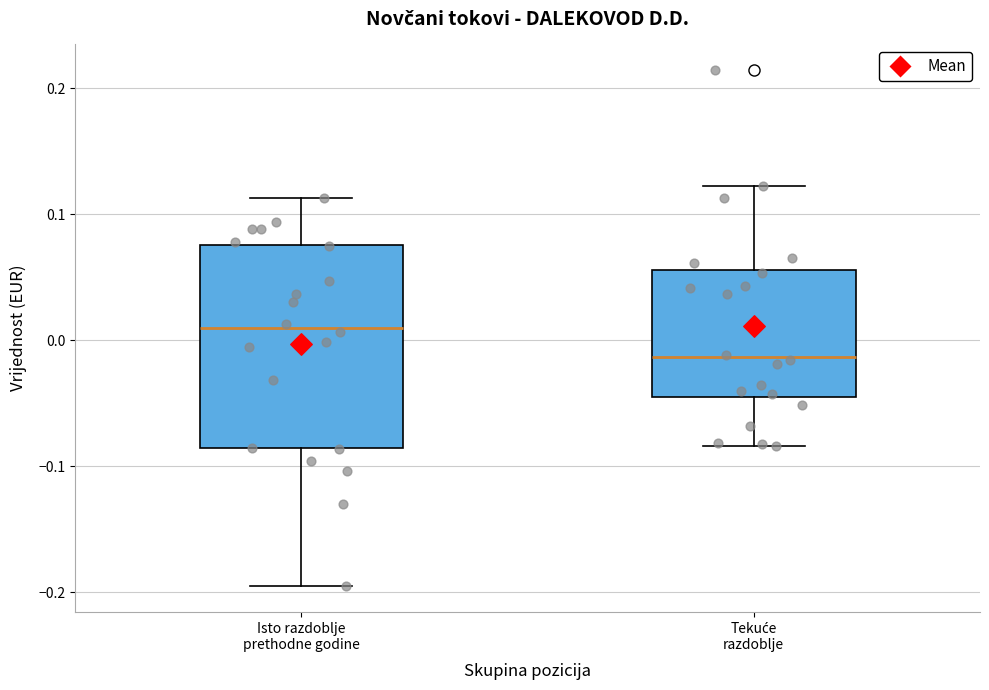

Reading left to right, read every box against the y-axis: the position of its median line, the range the box covers, and the ends of its whiskers. The values are not printed on the chart, so give them approximately, as read against the axis.

Isto razdoblje prethodne godine: median 0.01, box -0.09 to 0.08, whiskers -0.20 to 0.11
Tekuće razdoblje: median -0.01, box -0.04 to 0.06, whiskers -0.08 to 0.12